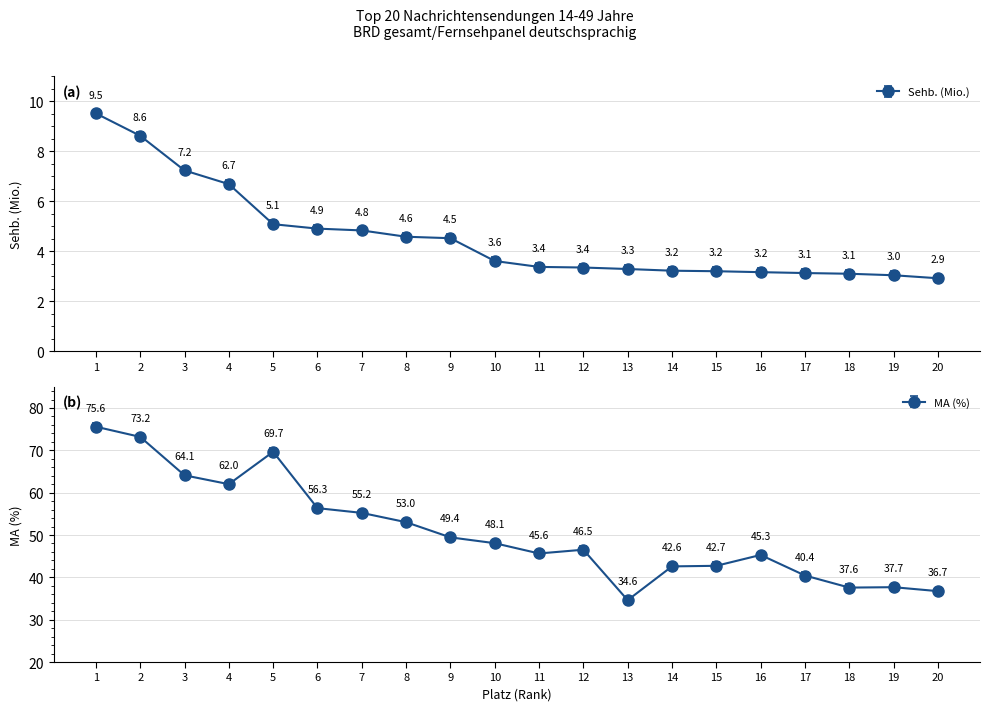

The MA (%) series shows 13.8 at 15. True or false?

False